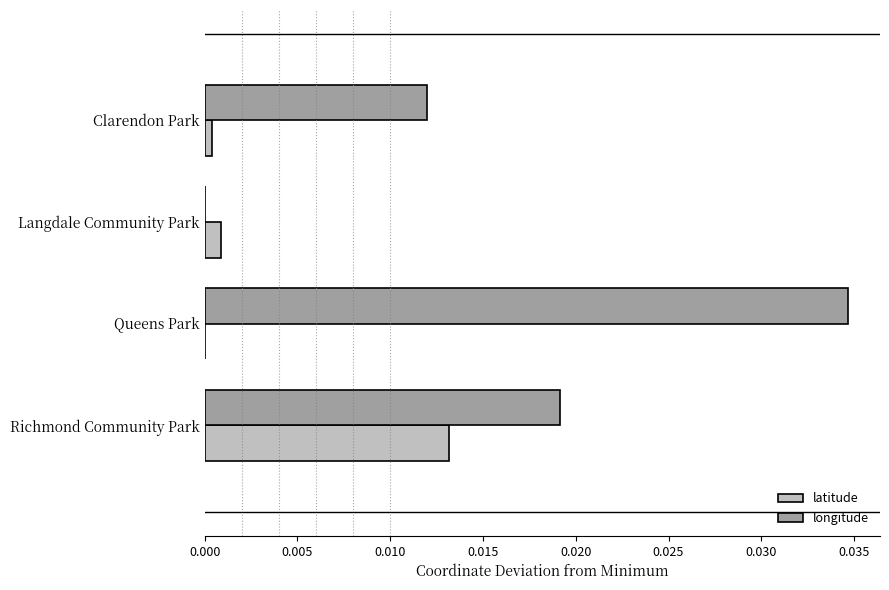

At which category is the sum across all series the highest?

Queens Park